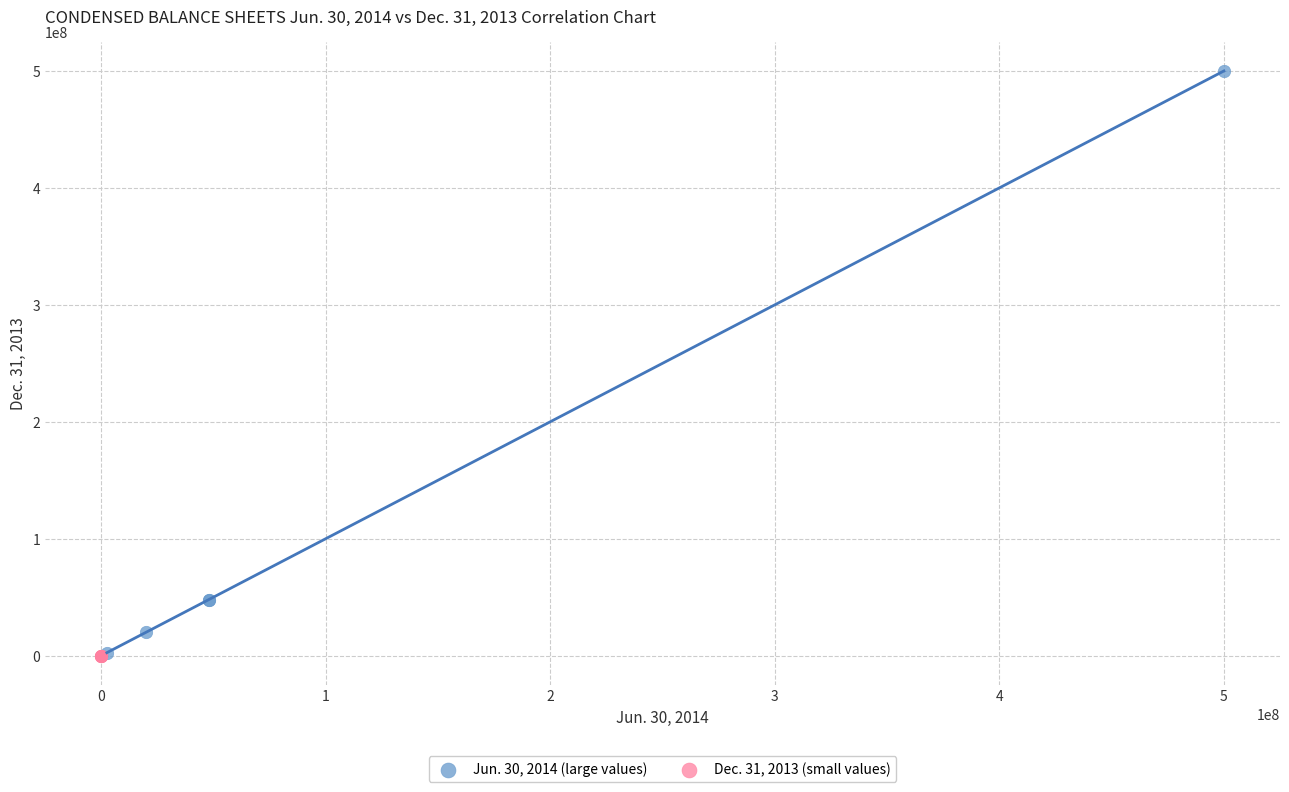

Which series has the largest Y range (max minus min)?

Jun. 30, 2014 (large values)